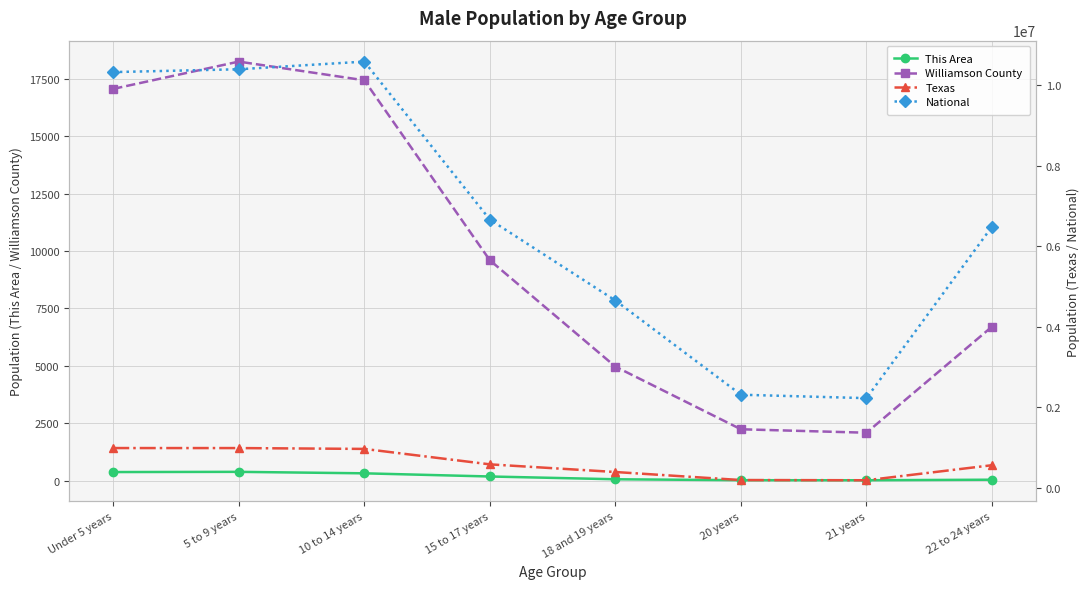

Reading right to left, transcribe all the data shown in this chart.

This Area: 22 to 24 years=37	21 years=13	20 years=15	18 and 19 years=56	15 to 17 years=177	10 to 14 years=315	5 to 9 years=379	Under 5 years=370
Williamson County: 22 to 24 years=6703	21 years=2083	20 years=2233	18 and 19 years=4961	15 to 17 years=9592	10 to 14 years=17430	5 to 9 years=18244	Under 5 years=17056
Texas: 22 to 24 years=558131	21 years=184652	20 years=189570	18 and 19 years=389266	15 to 17 years=579420	10 to 14 years=962866	5 to 9 years=983814	Under 5 years=984149
National: 22 to 24 years=6482659	21 years=2223198	20 years=2308319	18 and 19 years=4647457	15 to 17 years=6656209	10 to 14 years=10579862	5 to 9 years=10389638	Under 5 years=10319427